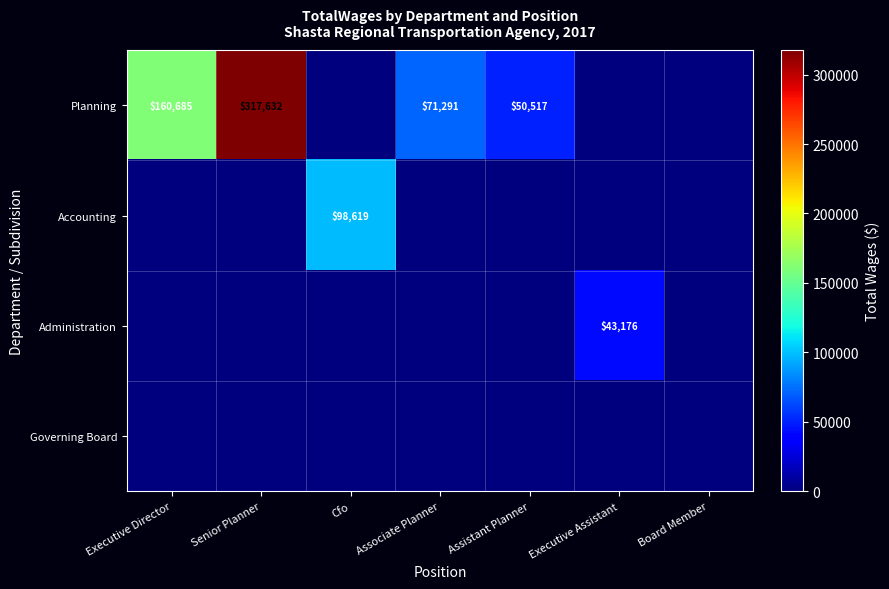

What is the total value across all series at Cfo?

98619